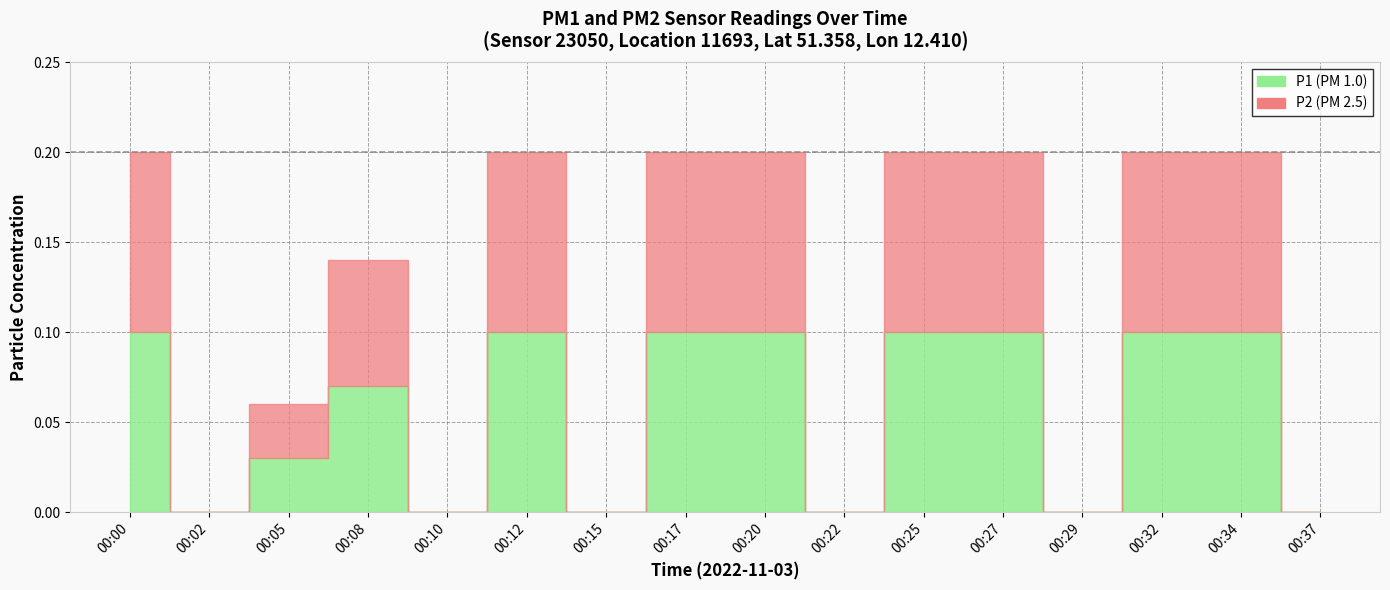

What is the difference between the P1 values at 00:05 and 00:17?

0.1